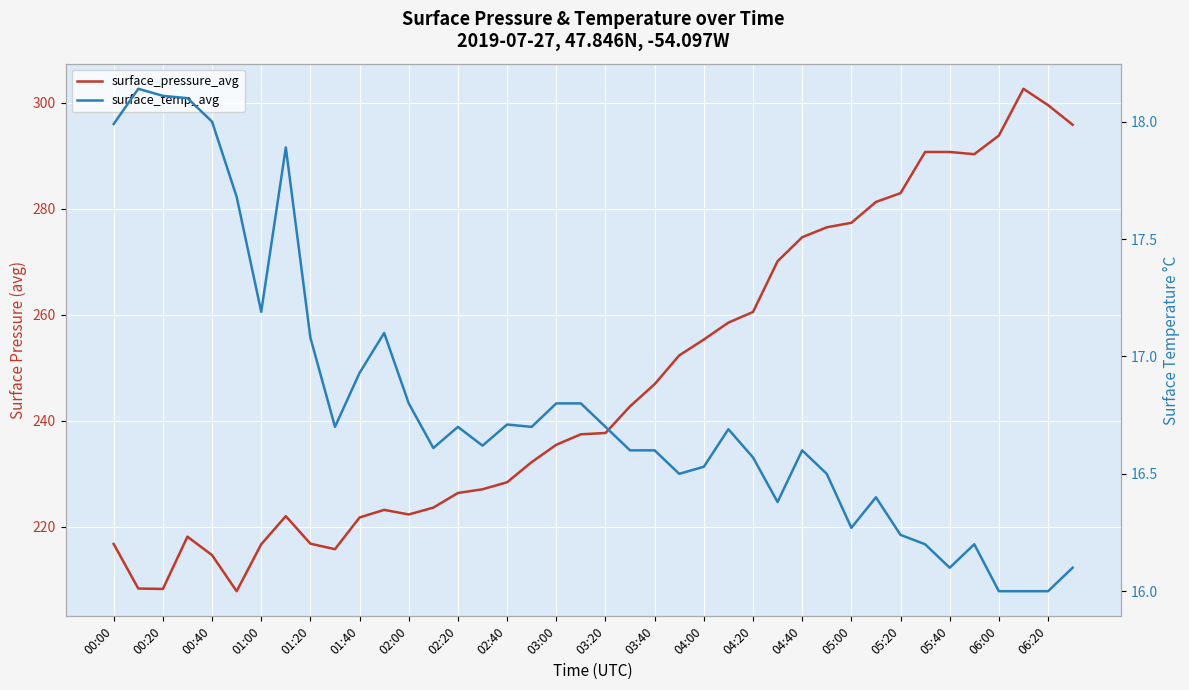

What is the maximum value for surface_pressure_avg?

302.6